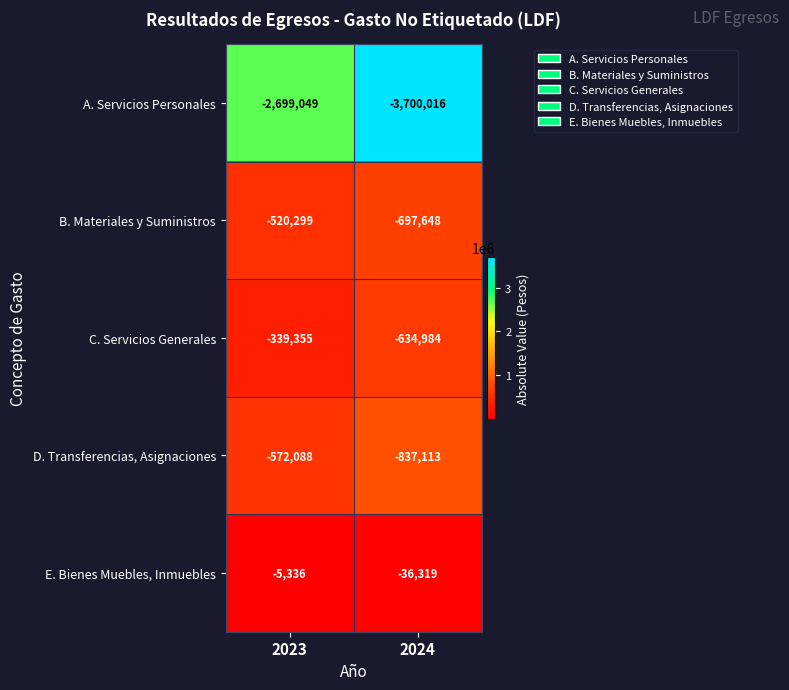

Which series changed the most between 2023 and 2024?

A. Servicios Personales